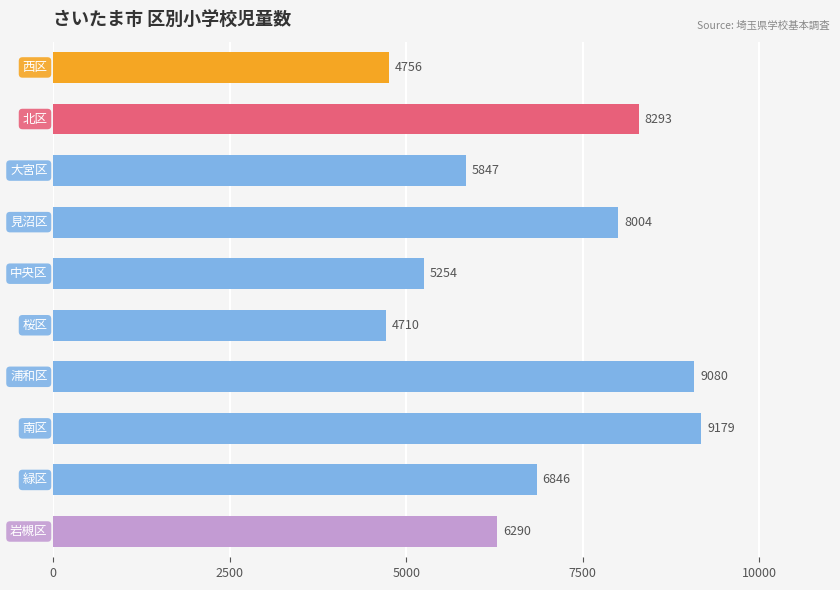

Reading top to bottom, extract all data points from this chart.

4756	8293	5847	8004	5254	4710	9080	9179	6846	6290